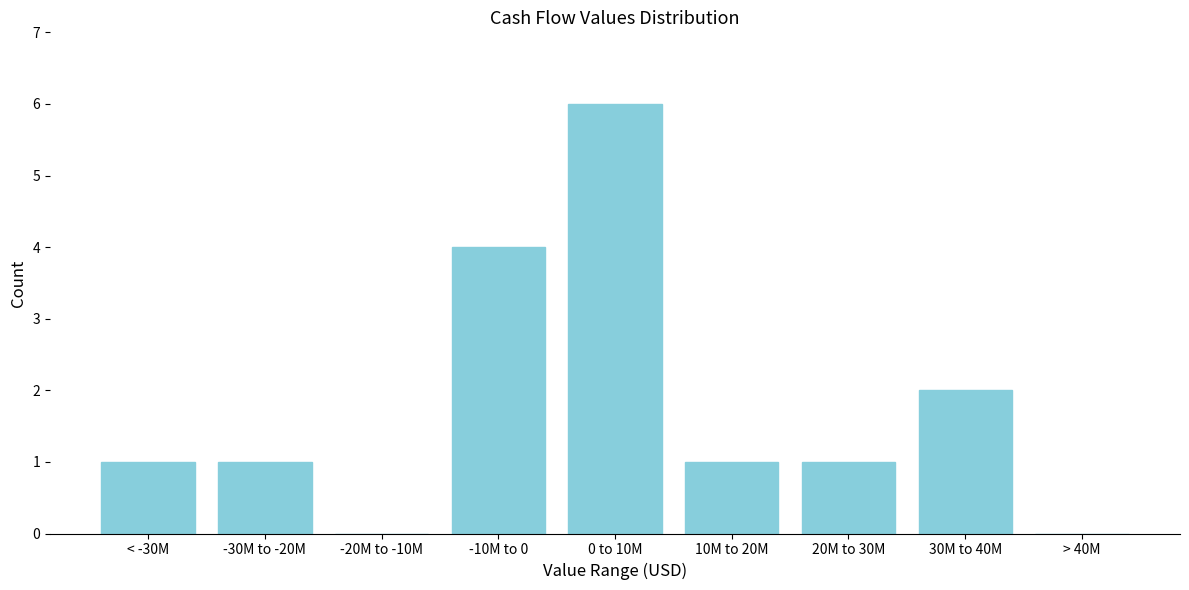

Reading left to right, extract all data points from this chart.

< -30M=1	-30M to -20M=1	-20M to -10M=0	-10M to 0=4	0 to 10M=6	10M to 20M=1	20M to 30M=1	30M to 40M=2	> 40M=0